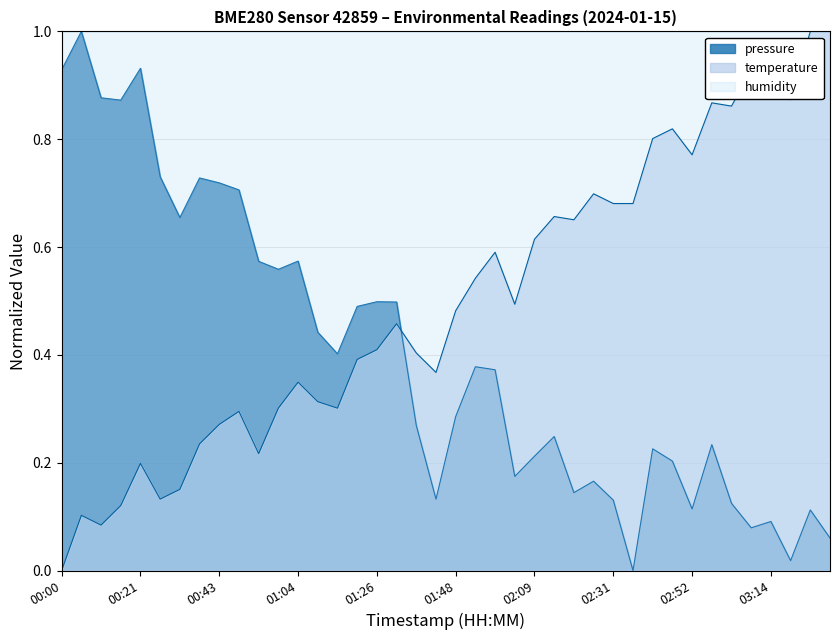

How many lines are shown in the chart?

3